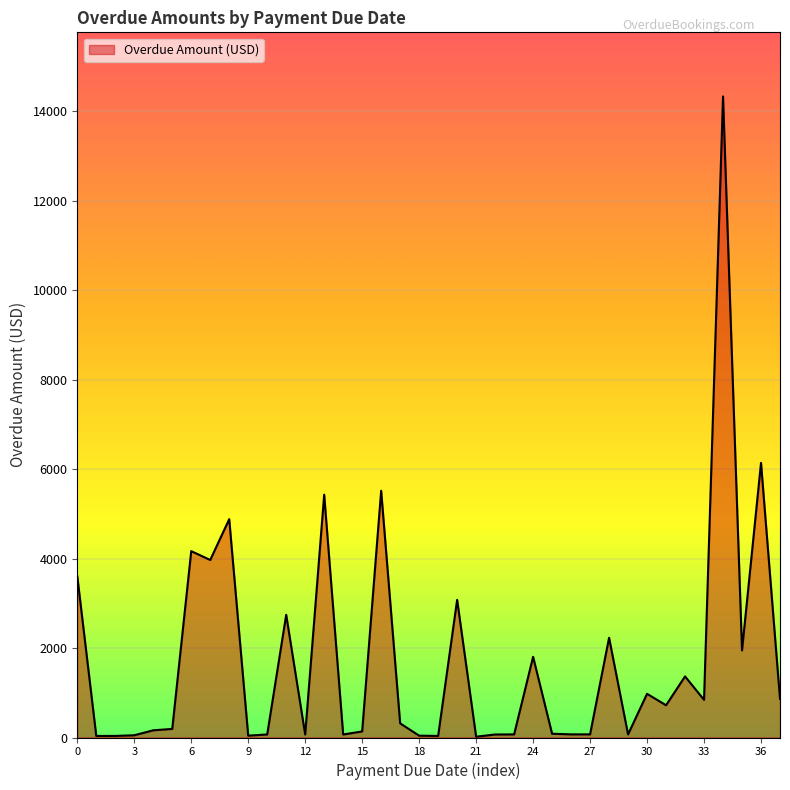

What is the difference between the maximum and minimum values?

14316.2